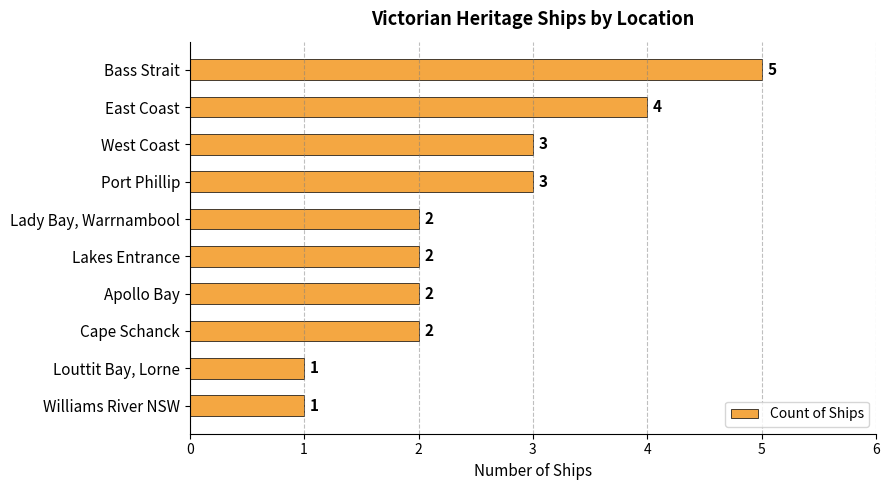

The chart shows a value of 6 at East Coast. True or false?

False